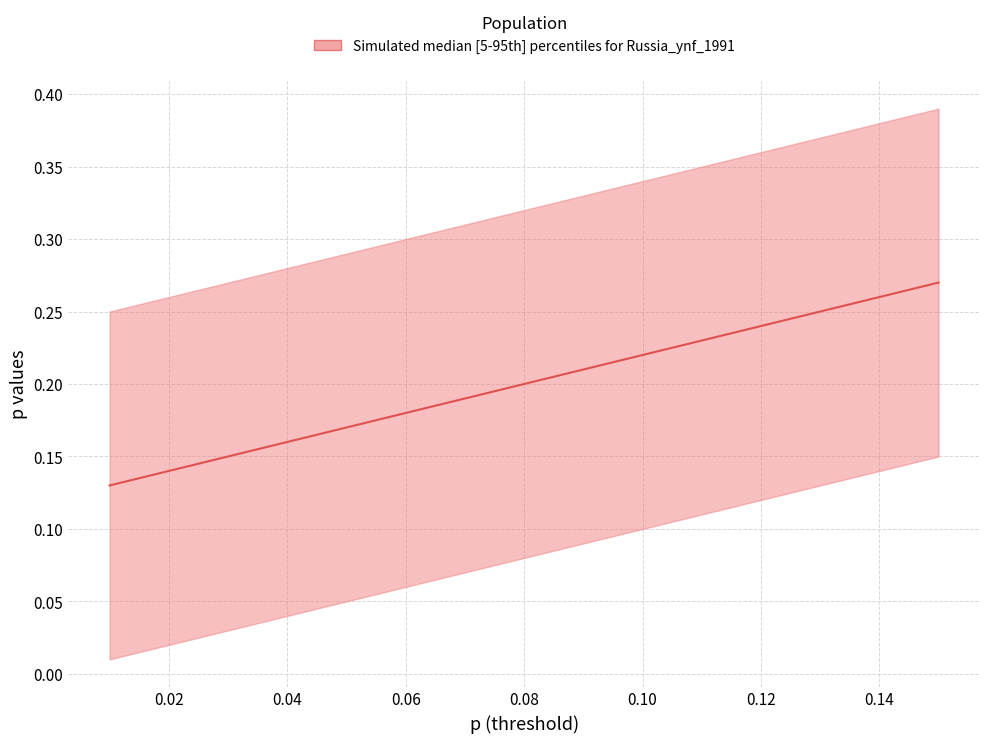

Between 0.12 and 11, which is larger?

11